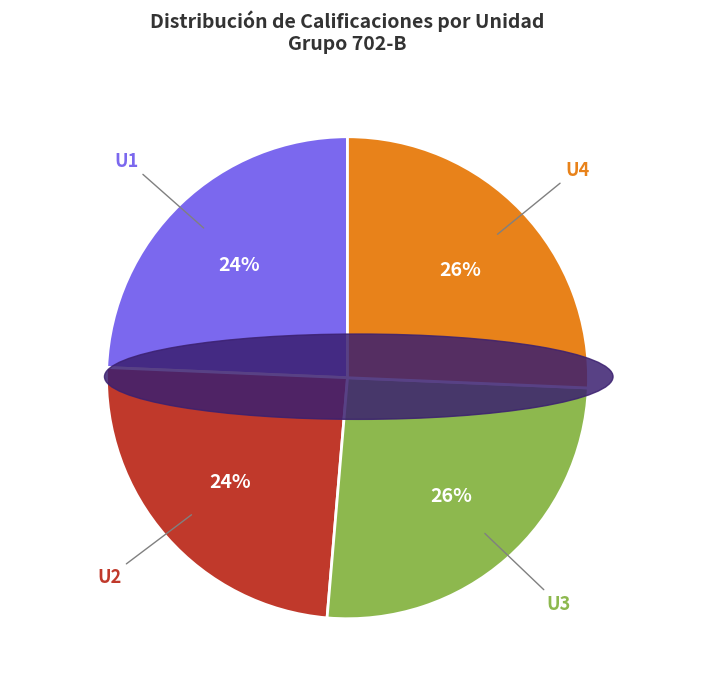

Is it true that U4 is 26% of the pie?

True